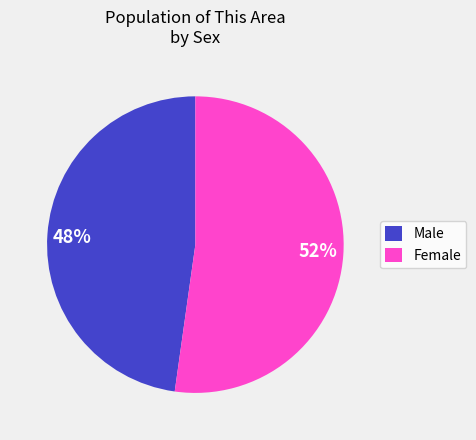

To the nearest percent, what percentage of the pie is Male?

48%